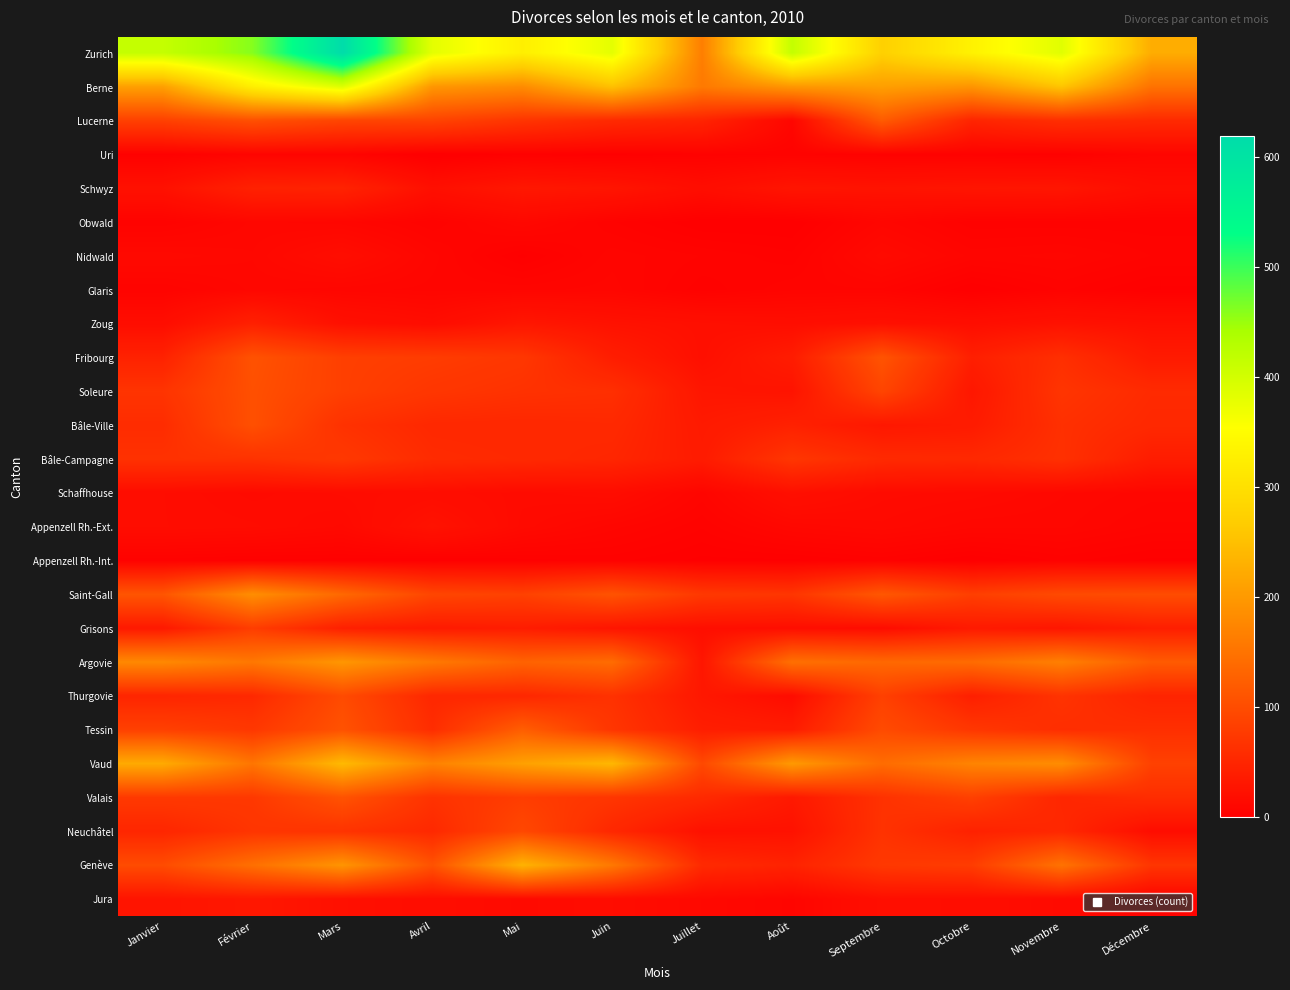

Between Décembre and Novembre, which is larger?

Novembre